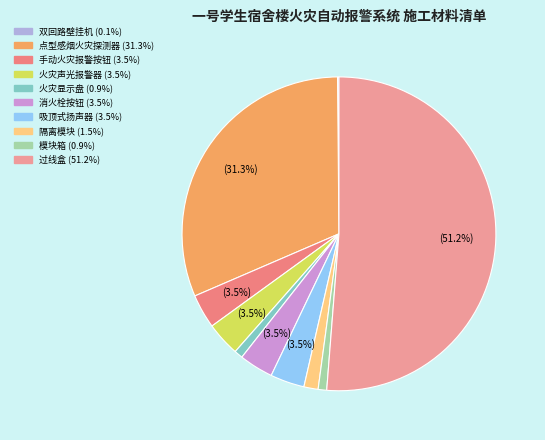

Is there a majority slice in this chart?

Yes